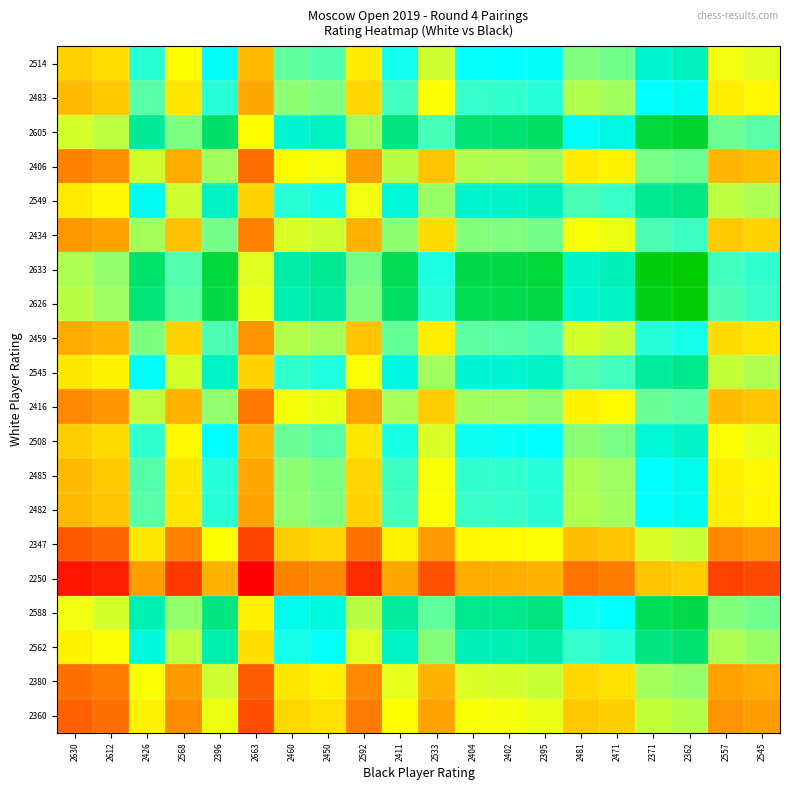

At how many categories does at least one series exceed 0?

20